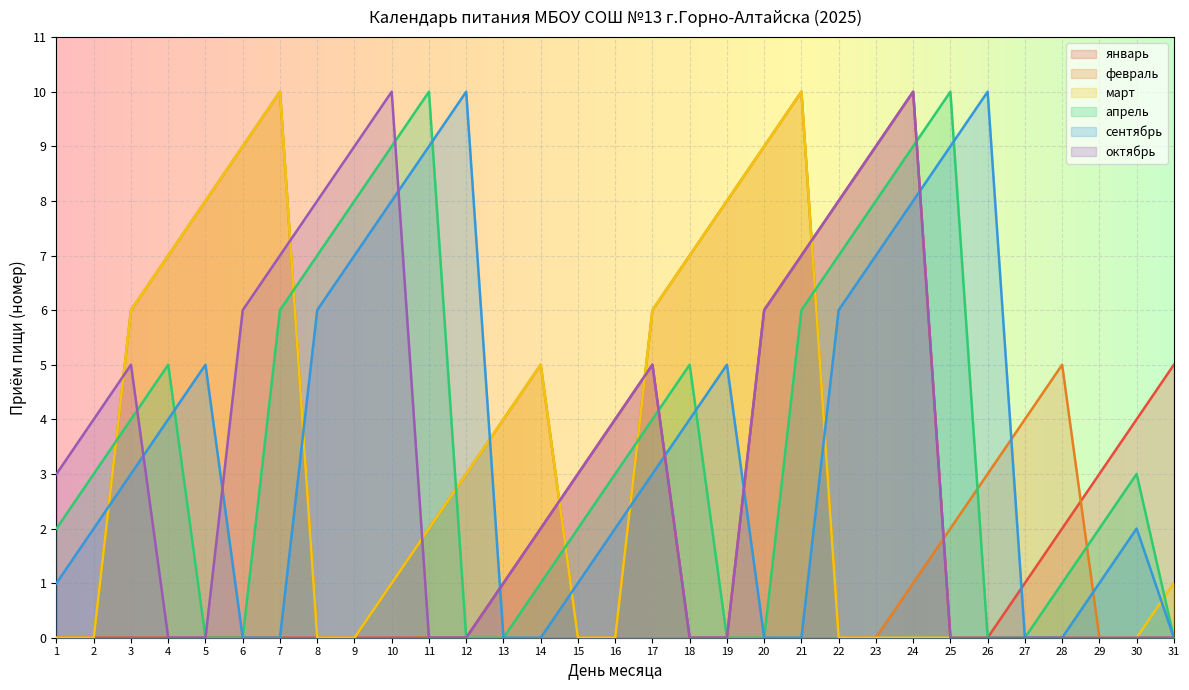

Which series has the largest range (max minus min)?

январь